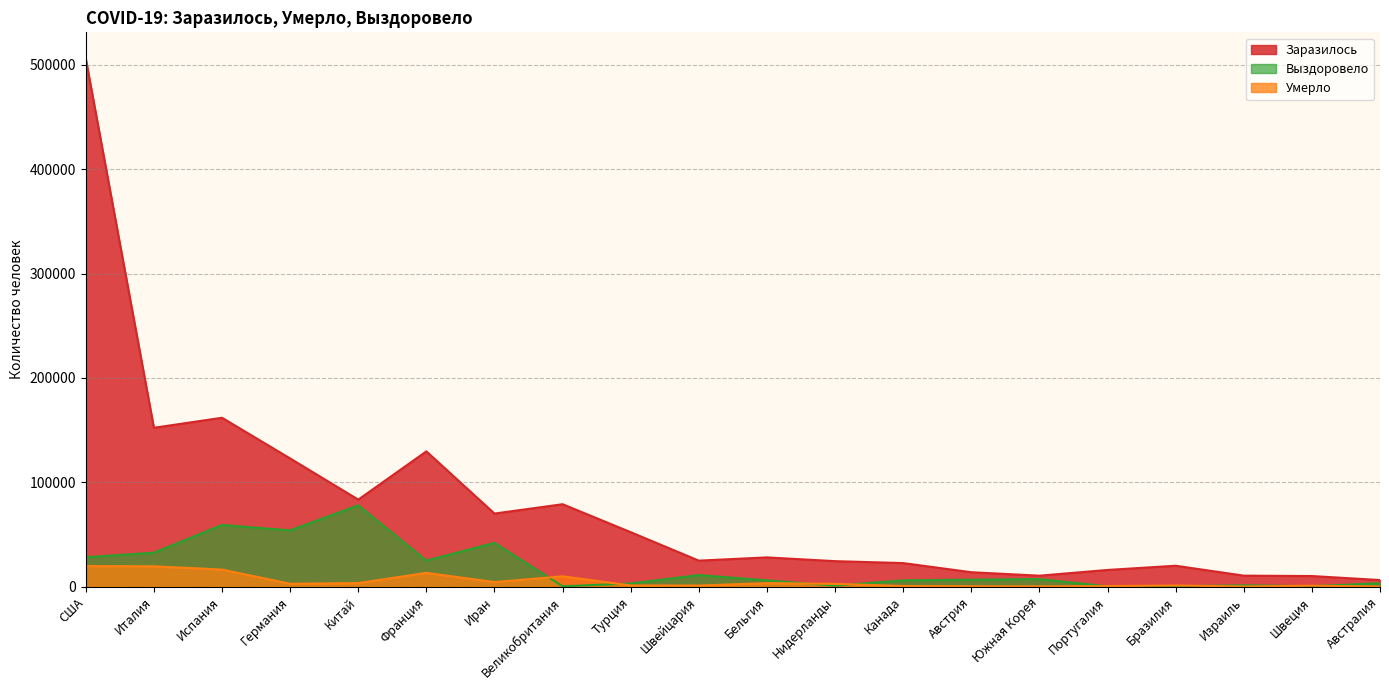

The value of Умерло at Бразилия is 1075. True or false?

True